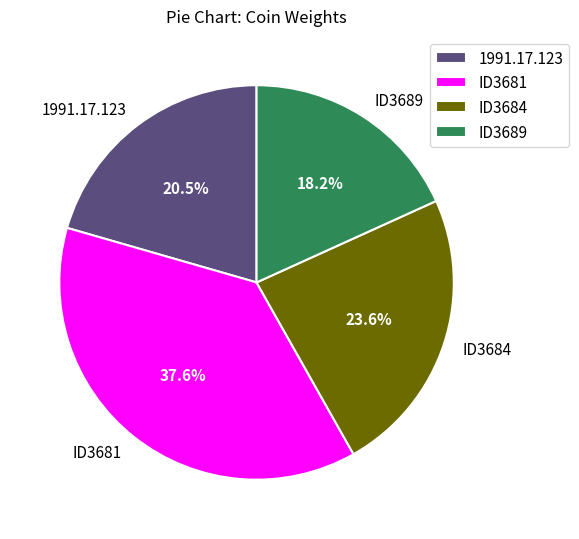

Is it true that ID3689 is 28% of the pie?

False